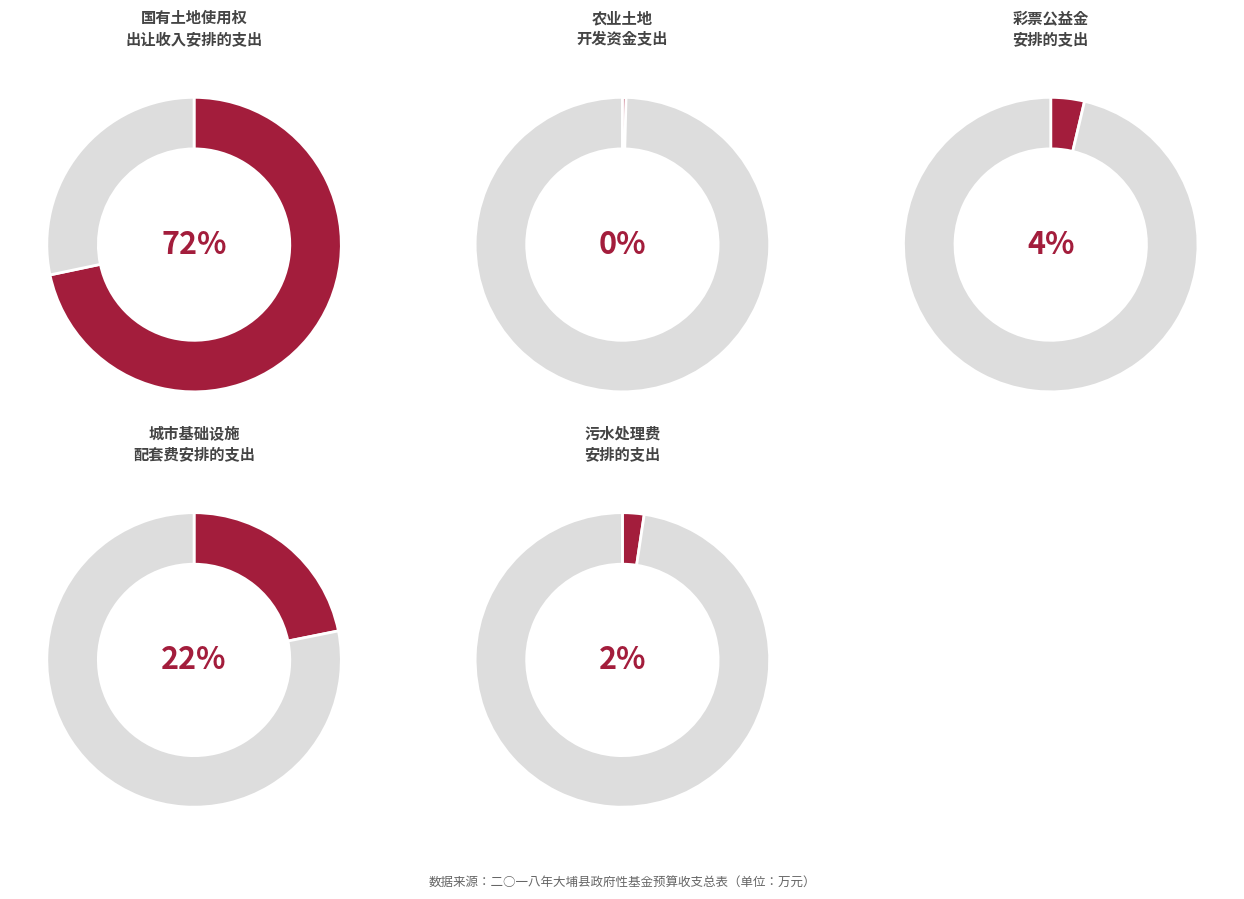

Count the number of slices in the pie.

5